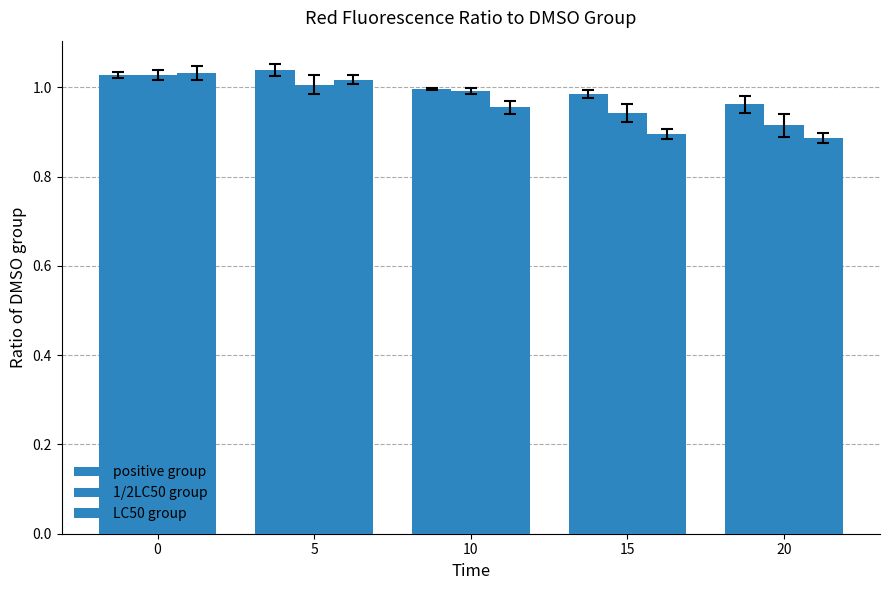

Between 15 and 5, which is larger?

5